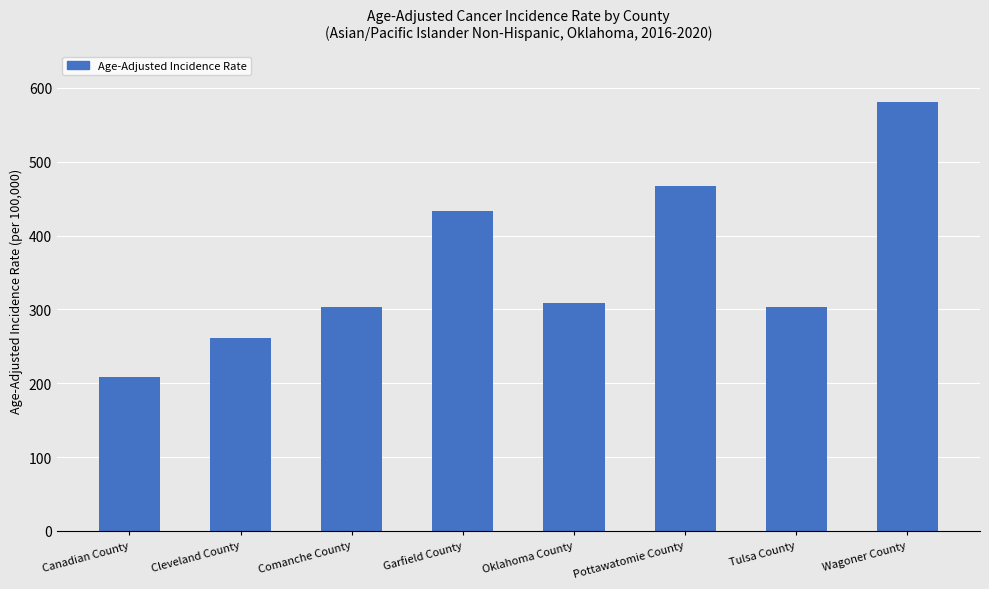

What is the maximum value shown in the chart?

580.6